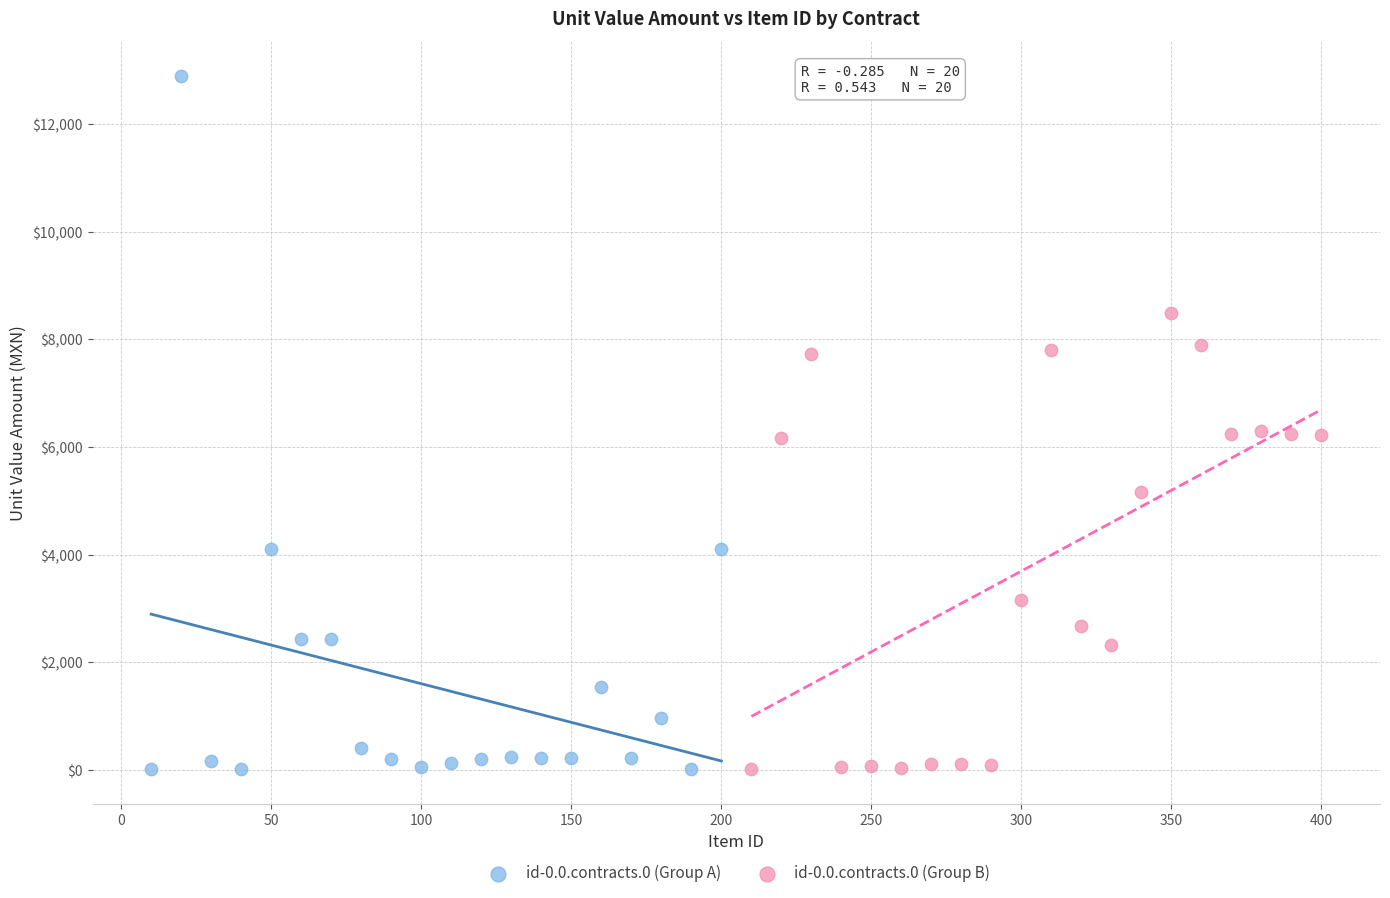

Which series reaches the maximum Y coordinate?

id-0.0.contracts.0 (Group A)